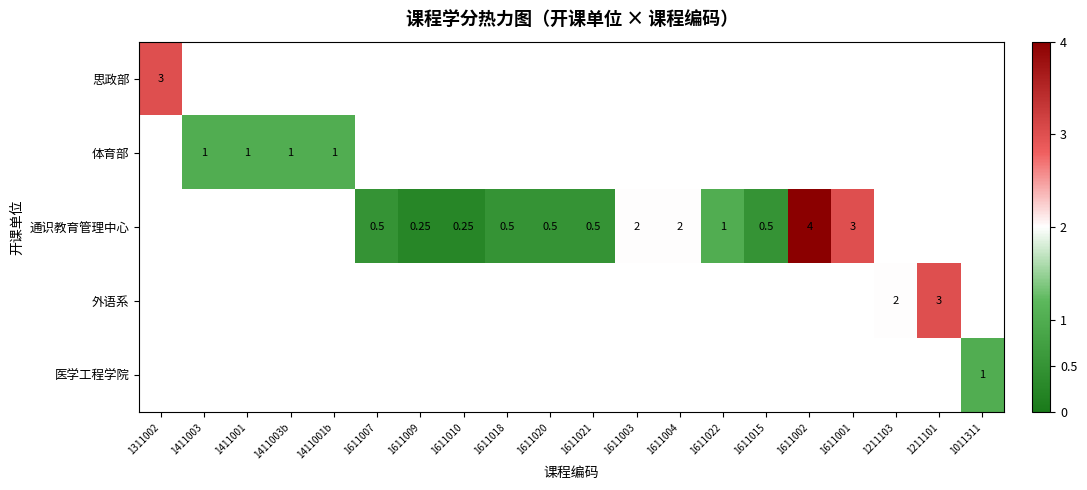

How many positive values does the 思政部 series have?

1